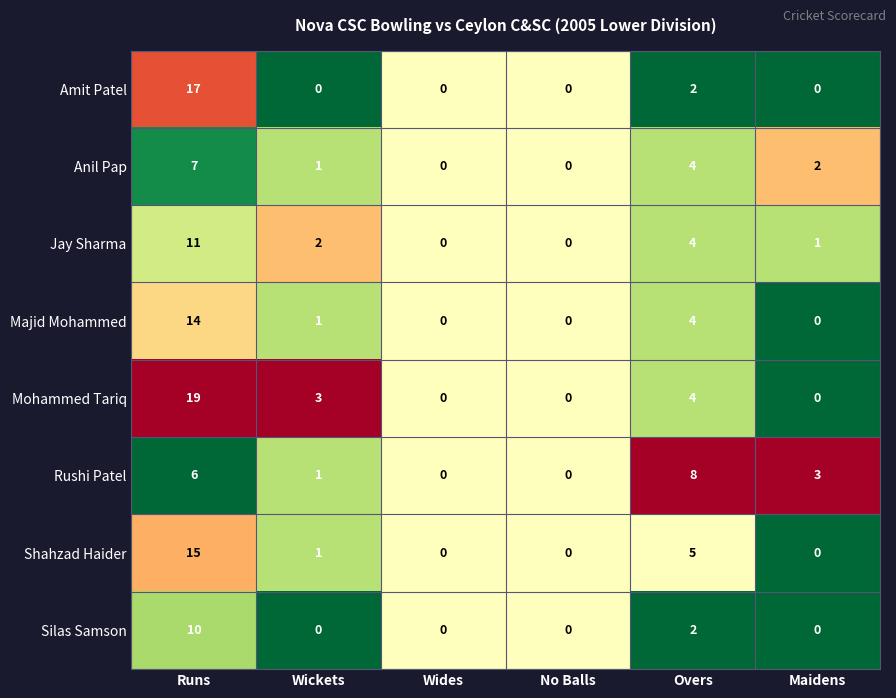

List the series in order of their peak value, lowest first.

Anil Pap, Rushi Patel, Silas Samson, Jay Sharma, Majid Mohammed, Shahzad Haider, Amit Patel, Mohammed Tariq